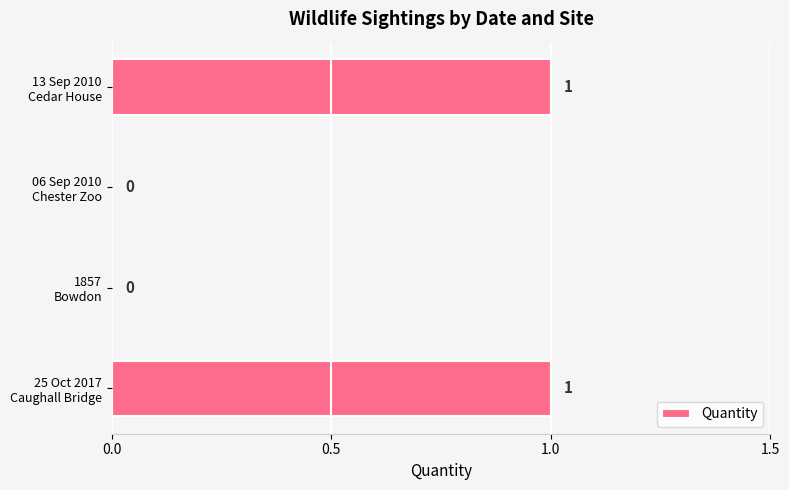

Are the bars horizontal?

Yes